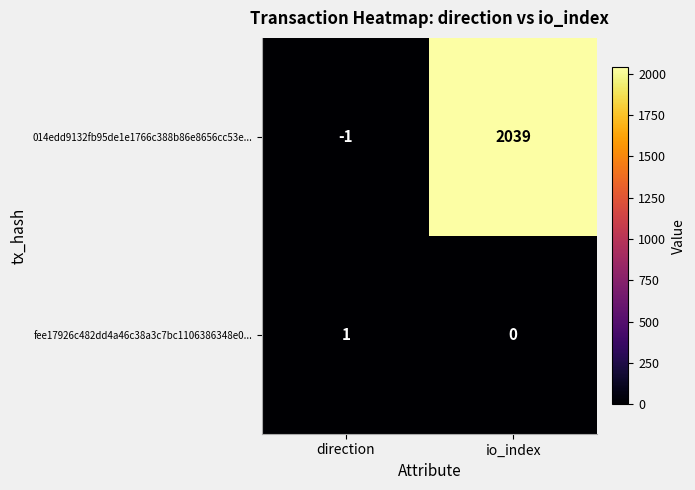

What value does the 014edd9132fb95de1e1766c388b86e8656cc53e... series have at io_index, to the nearest 10?

2040